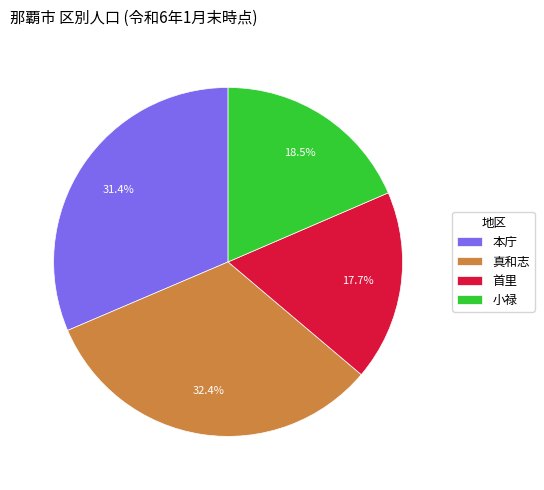

Is there a majority slice in this chart?

No